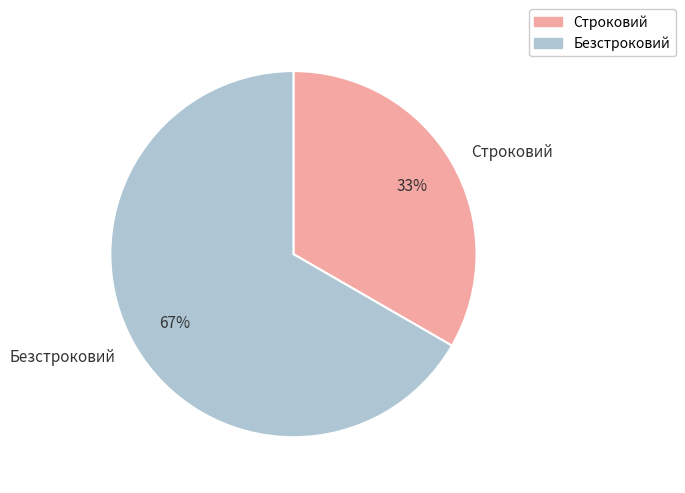

Approximately how many times larger is the value at Строковий compared to Безстроковий?

0.5